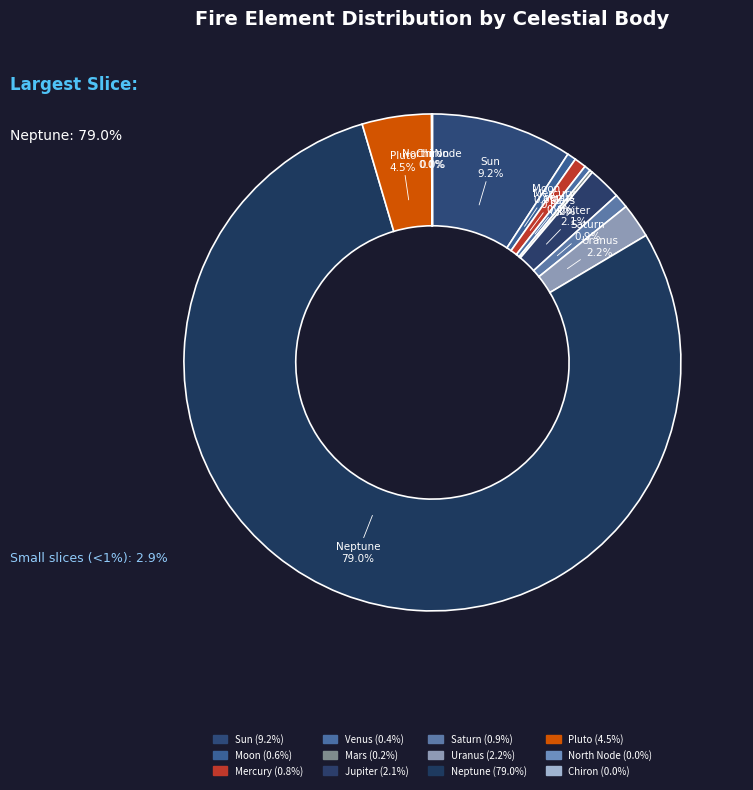

Which slice represents more than half of the pie?

Neptune